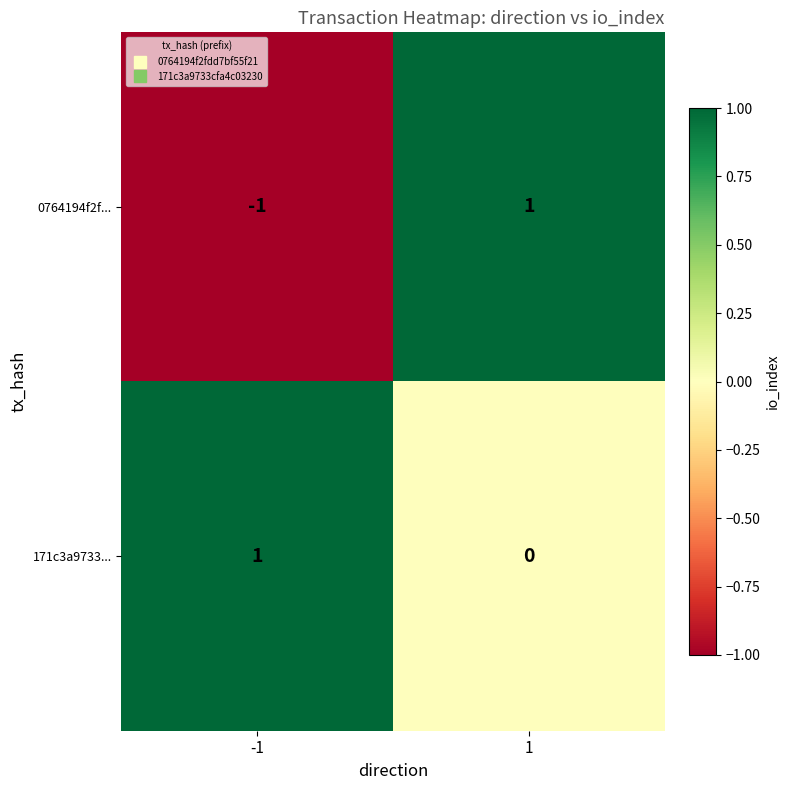

Rank the categories by 171c3a9733... value from lowest to highest.

1, -1